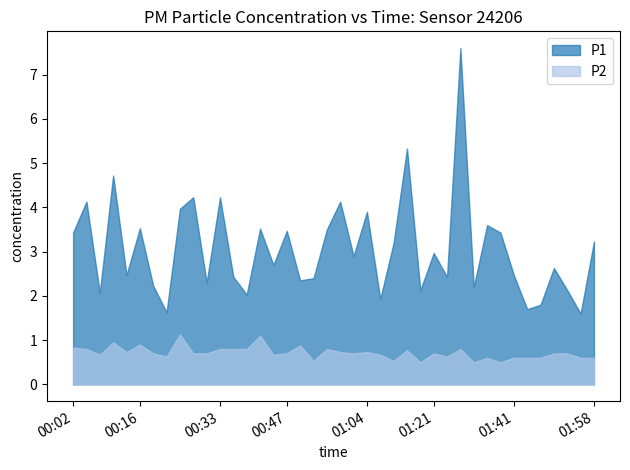

What value does the P1 series have at 00:33?

4.2